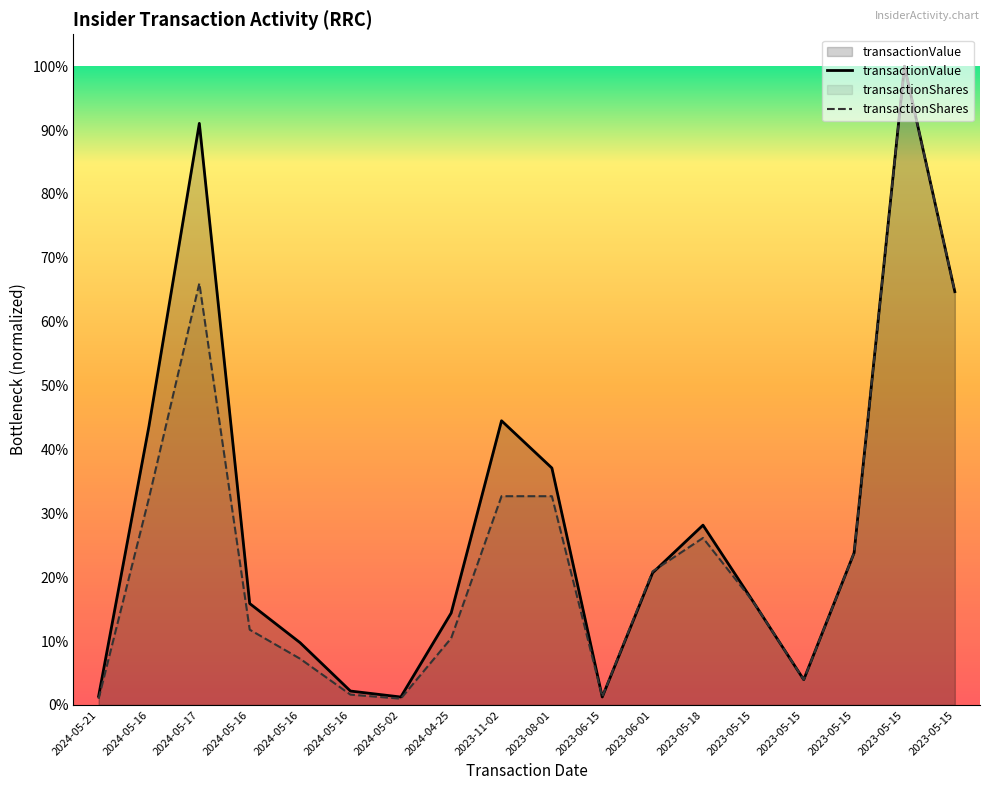

The value of transactionShares at 2023-05-18 is 0.2. True or false?

False